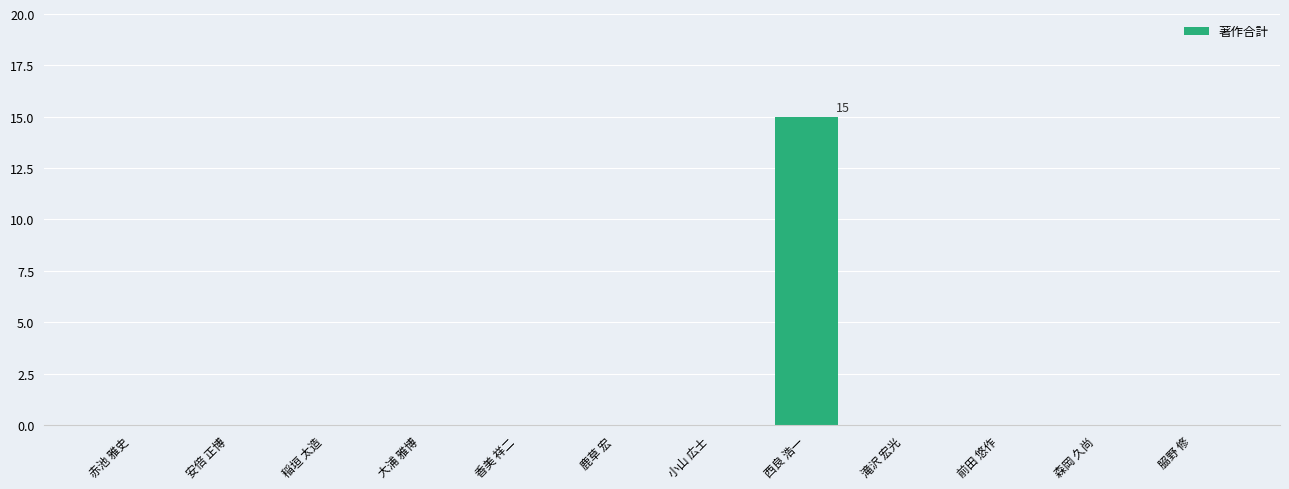

Reading left to right, what are all the values shown in this chart?

赤池 雅史=0	安倍 正博=0	稲垣 太造=0	大浦 雅博=0	香美 祥二=0	鹿草 宏=0	小山 広士=0	西良 浩一=15	滝沢 宏光=0	前田 悠作=0	森岡 久尚=0	𦚰野 修=0